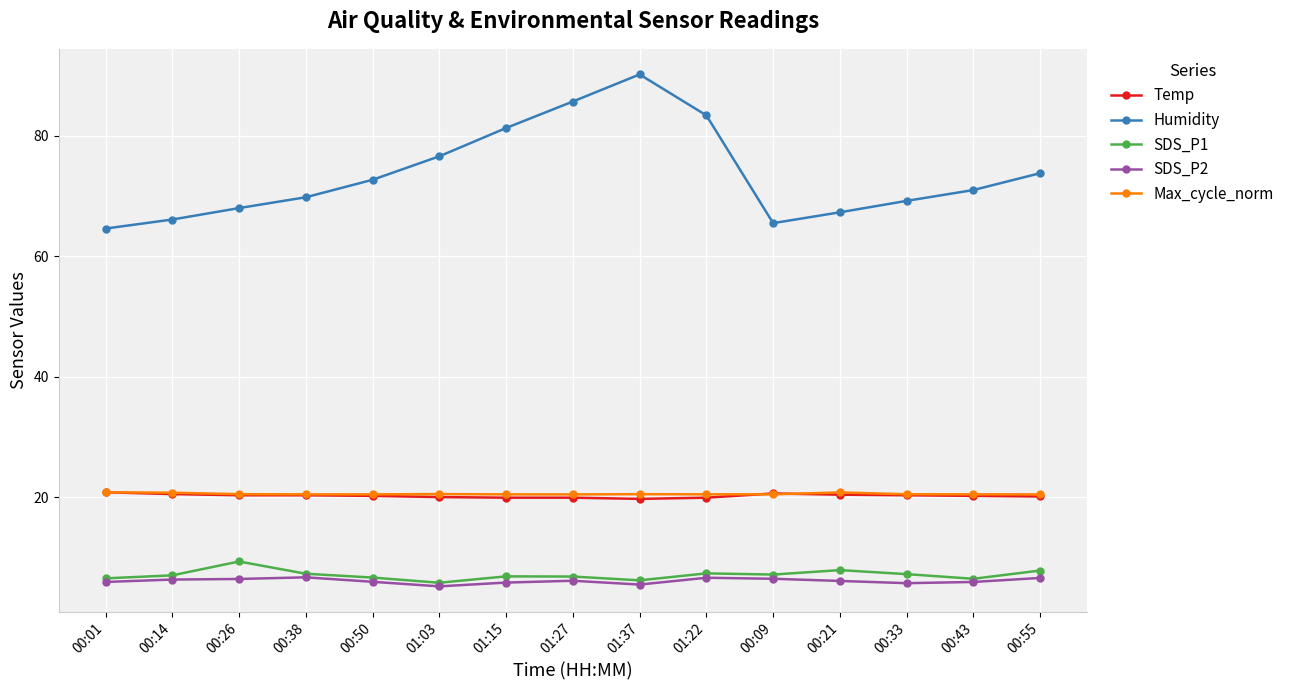

What is the maximum value for SDS_P1?

9.3